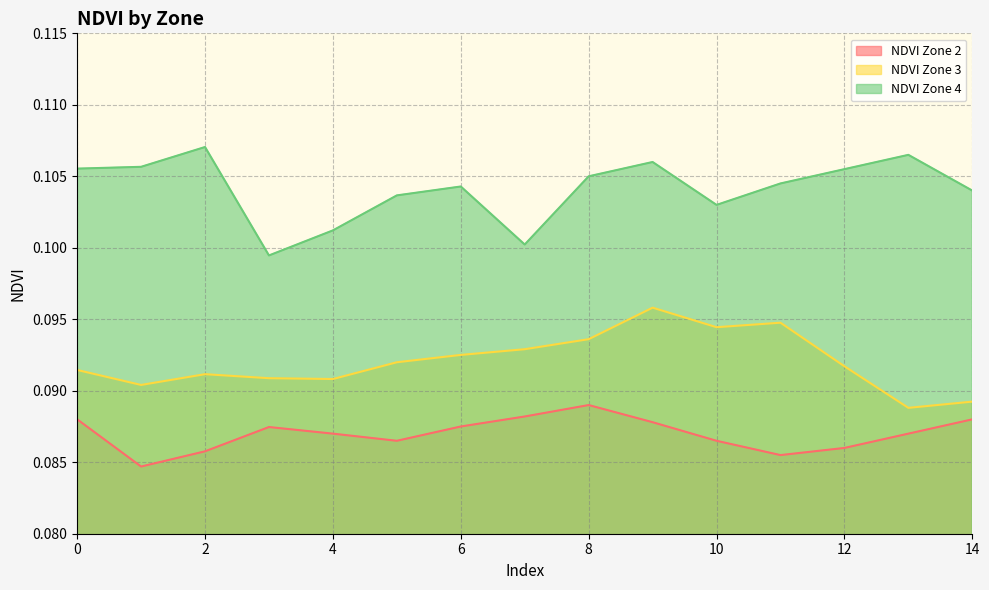

What is the smallest value displayed?

0.1